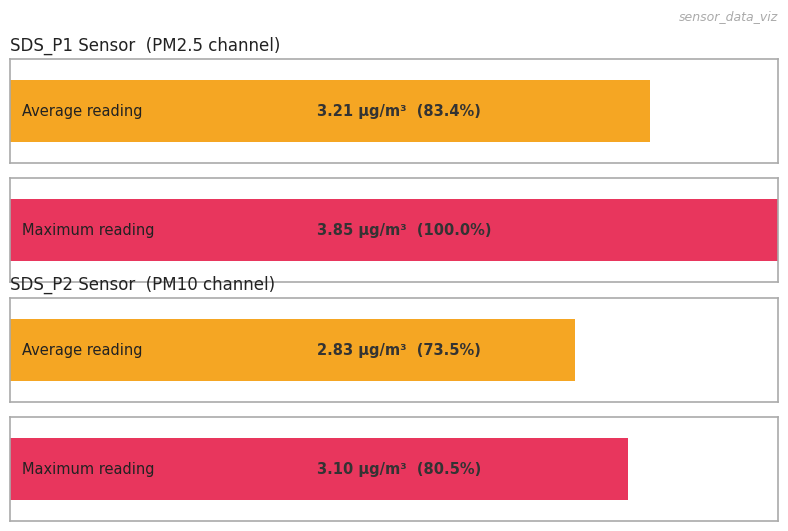

What is the spread (max minus min) of values at 00:31?

0.6